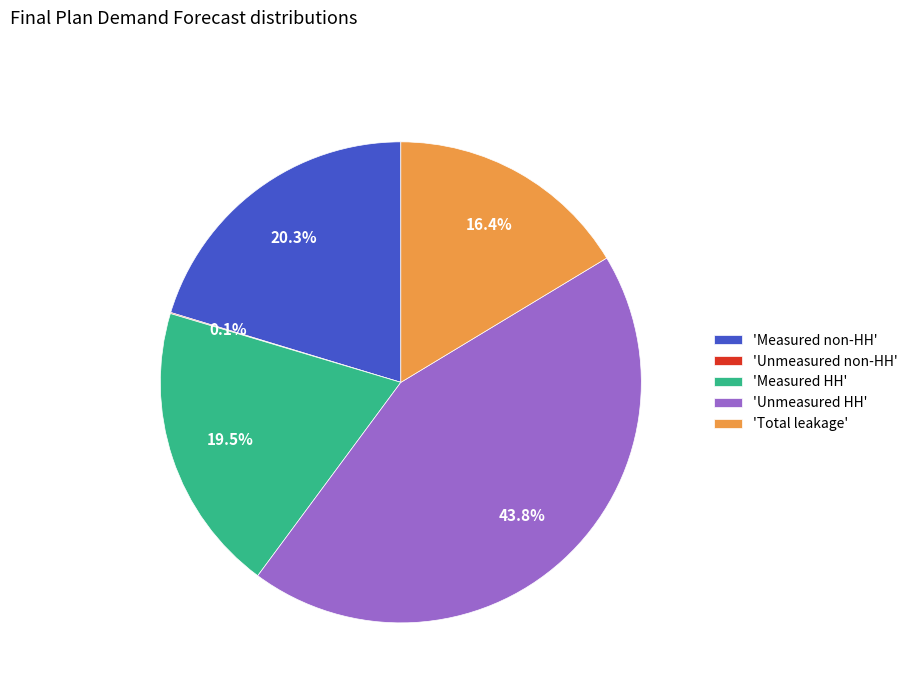

What percentage is NOT represented by 'Total leakage'?

83.6%